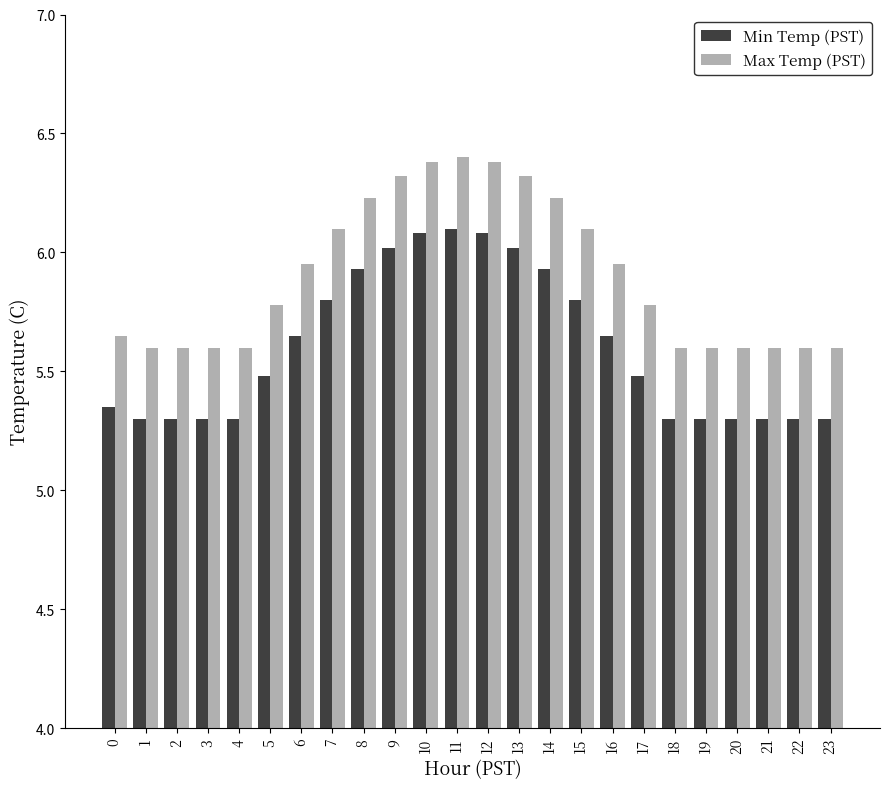

What is the difference between the highest and lowest values at 6?

0.3